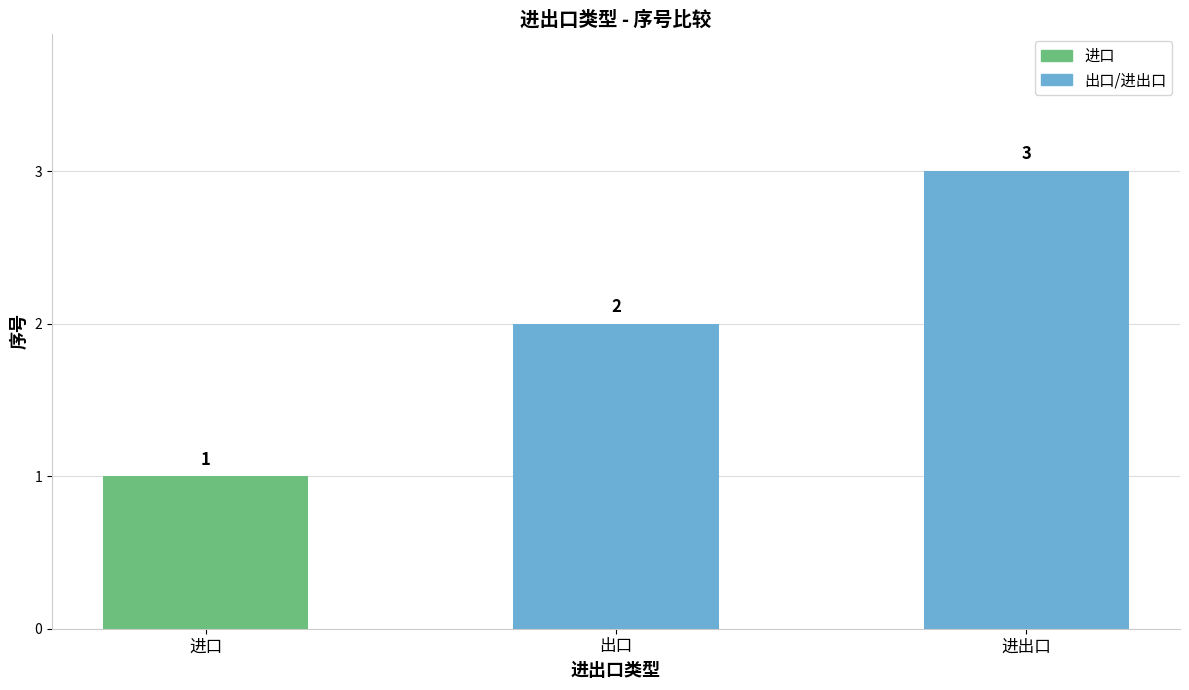

Reading left to right, transcribe all the data shown in this chart.

进口=1	出口=2	进出口=3